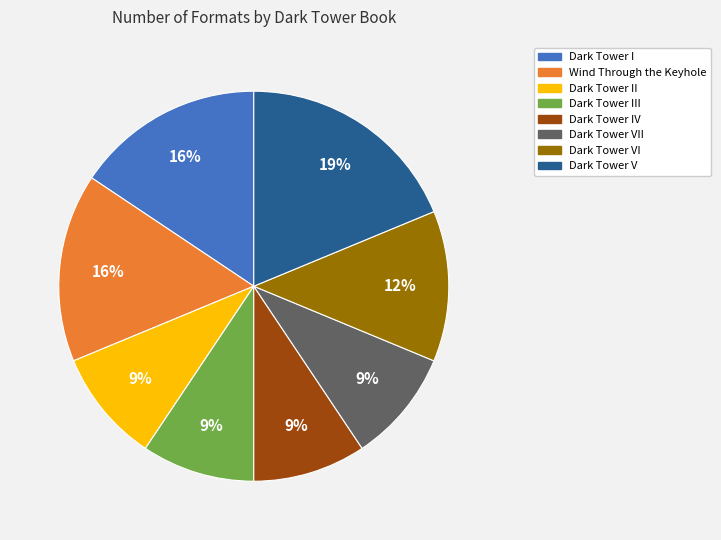

Is there any slice that represents more than half of the pie?

No